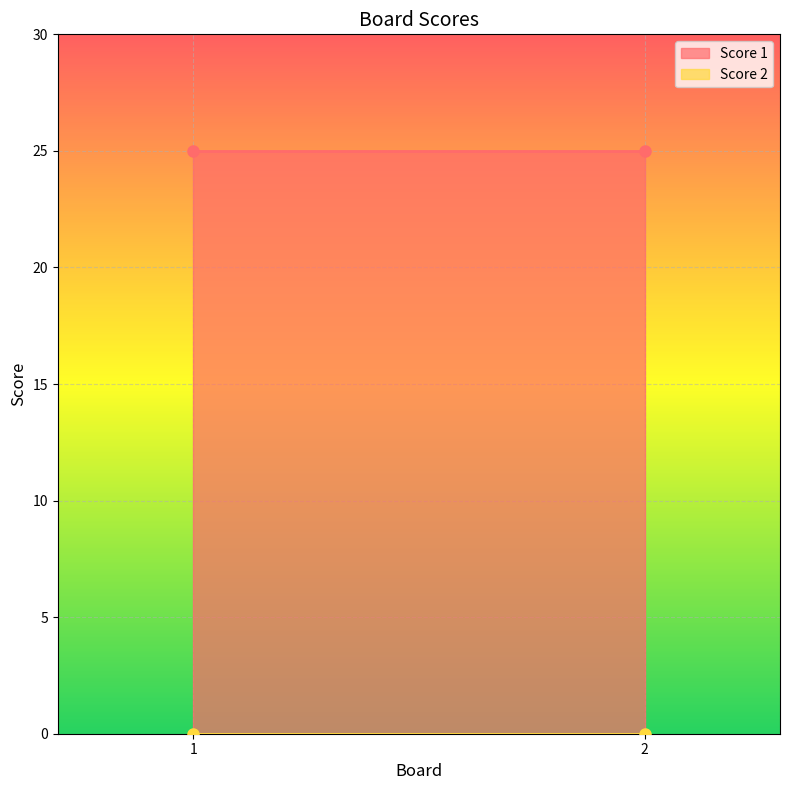

Reading left to right, extract all data points from this chart.

Score 1: 1=25	2=25
Score 2: 1=0	2=0